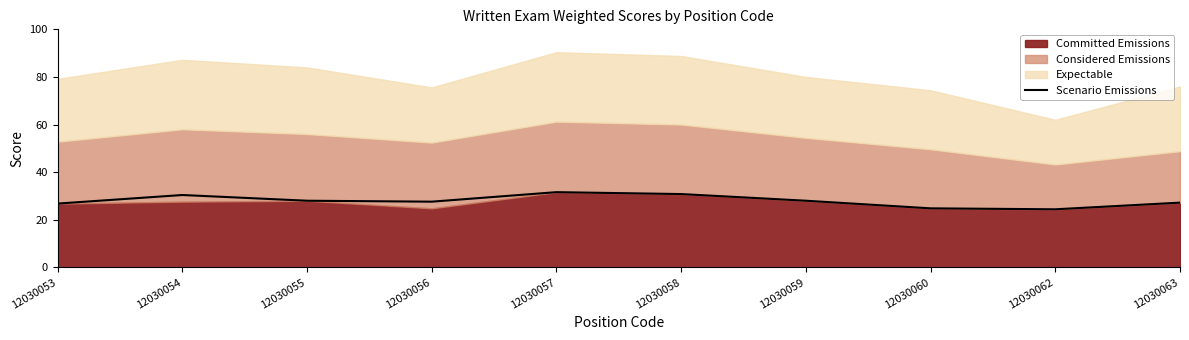

What value does the data have at 12030056?

27.6